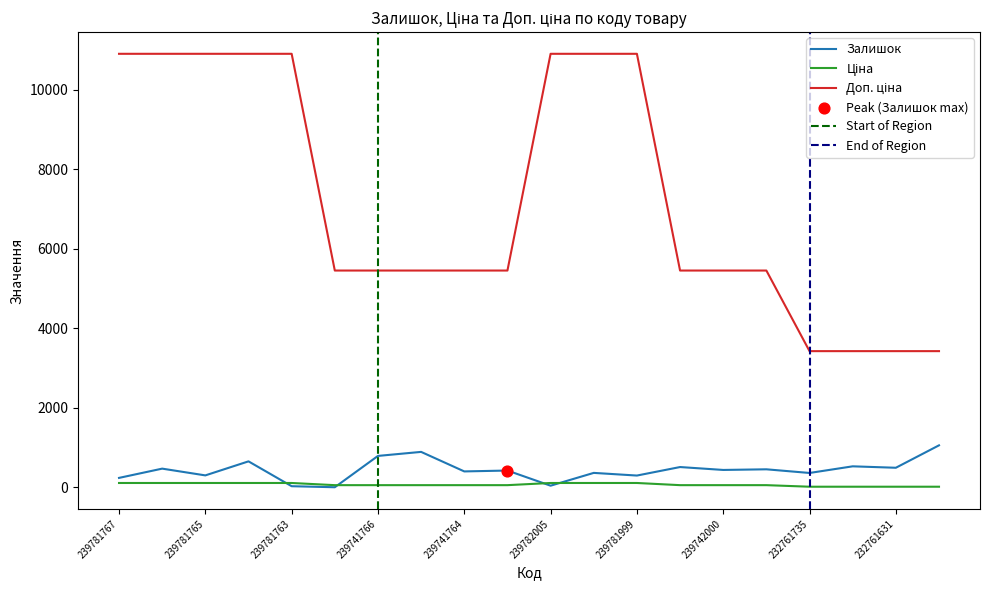

At how many categories does at least one series exceed 10581?

8